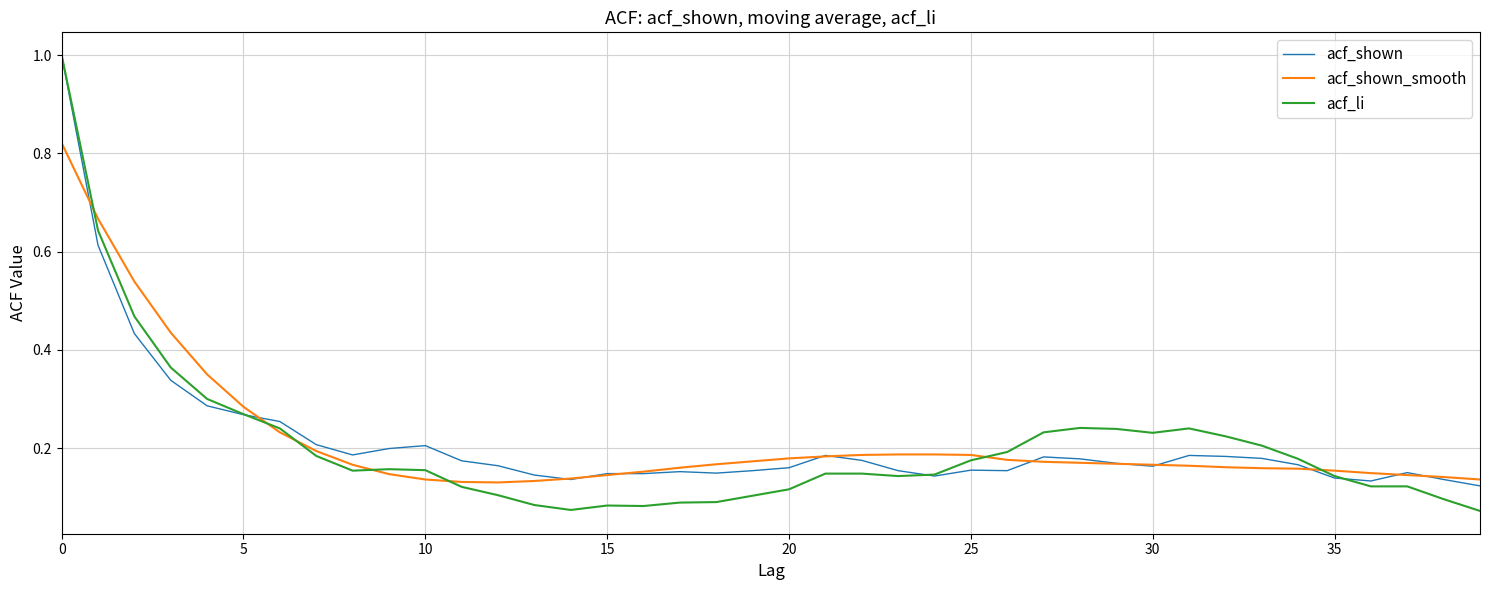

What is the highest value of the acf_li series?

1.0